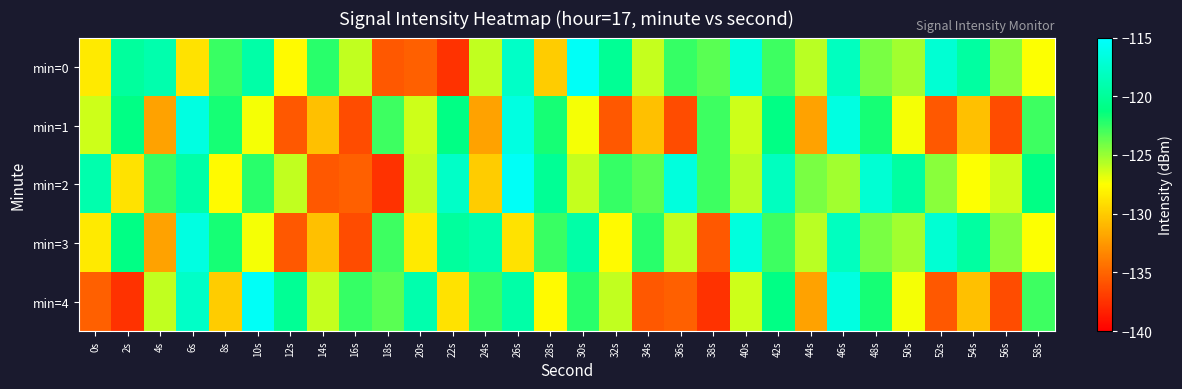

Count the number of data series in this chart.

5